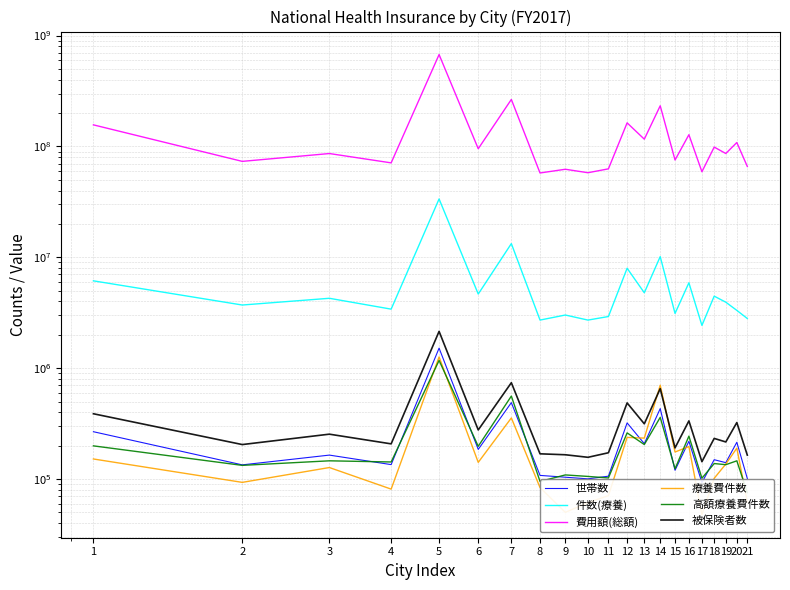

How many lines are shown in the chart?

6